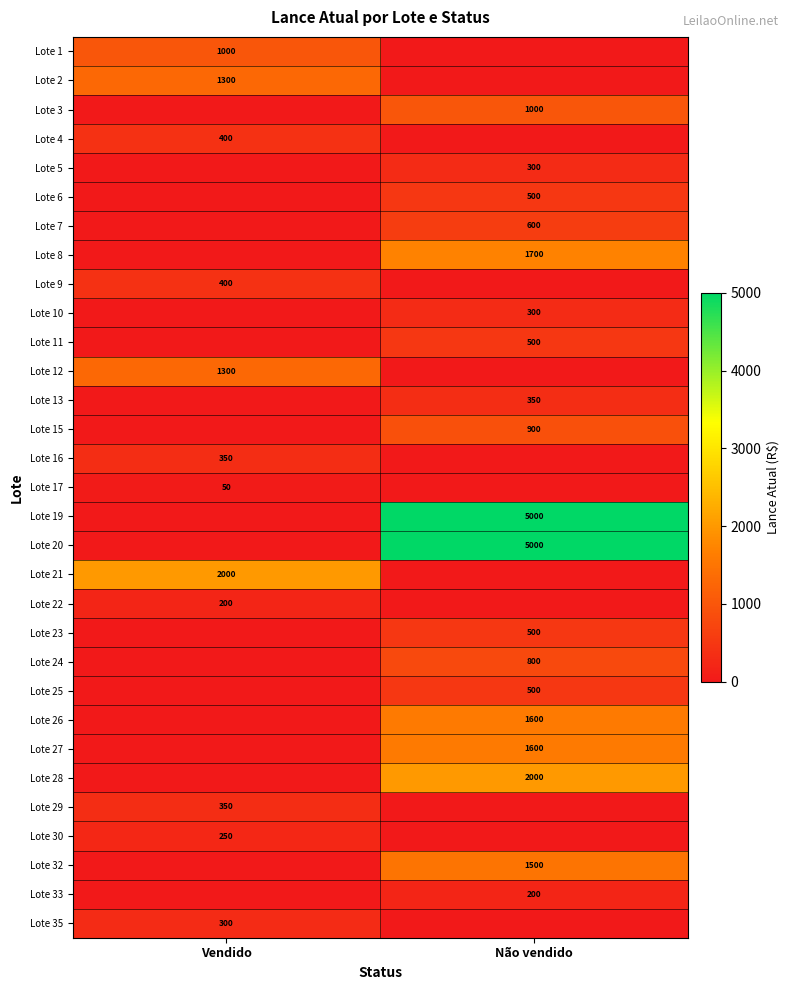

The Lote 25 series shows 698 at Não vendido. True or false?

False